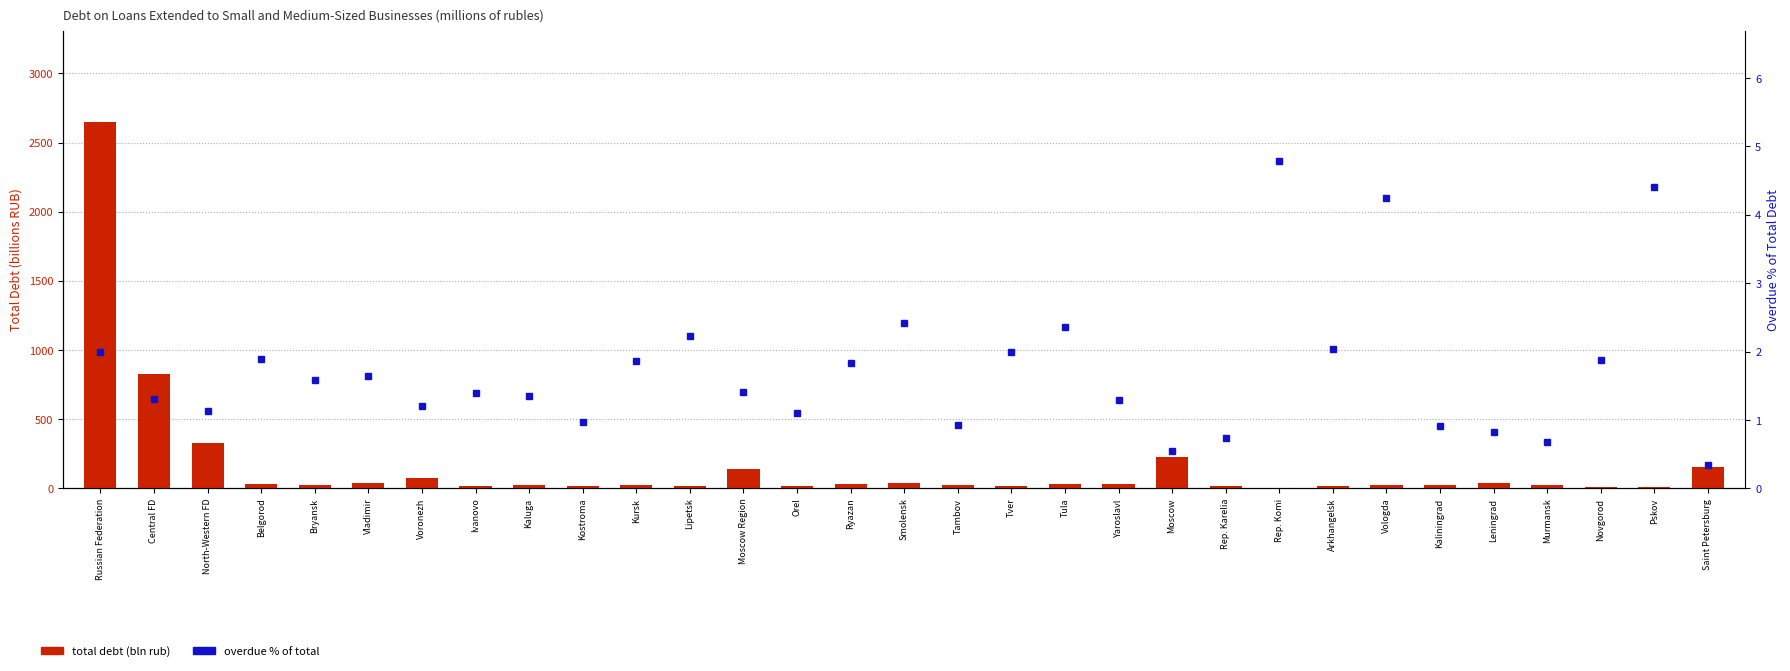

What is the sum of all overdue % of total values?

53.3